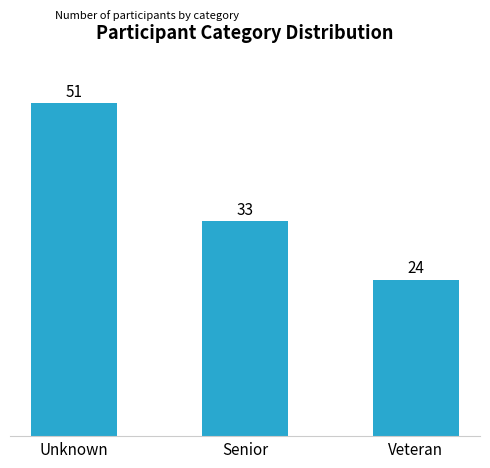

Which has a higher value, Senior or Veteran?

Senior